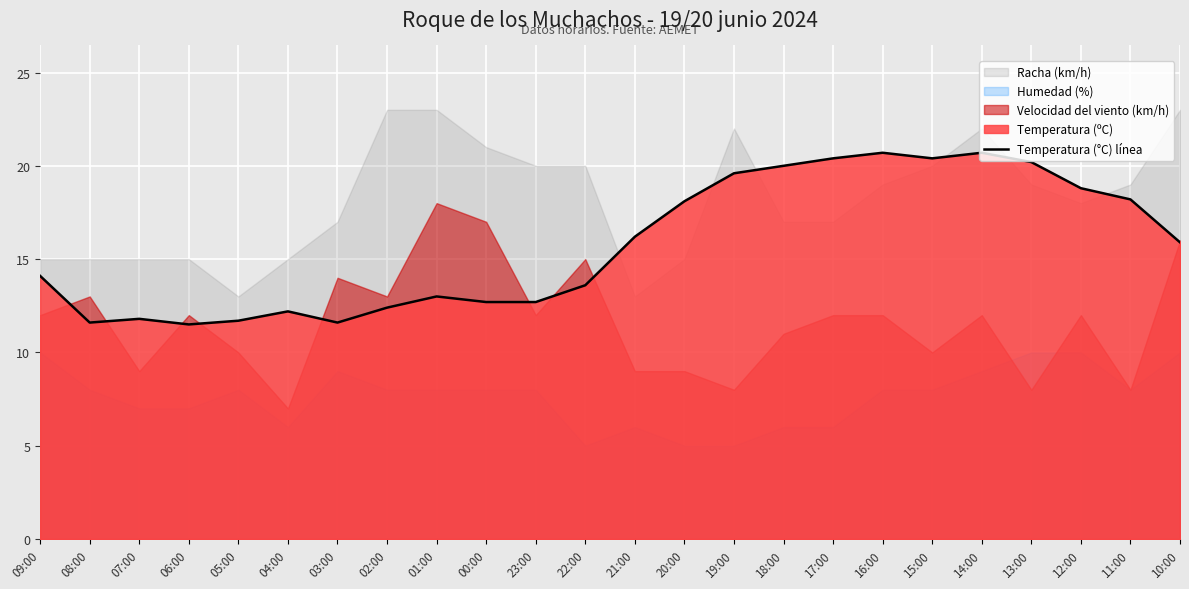

The Temperatura (°C) línea series shows 21.4 at 10:00. True or false?

False